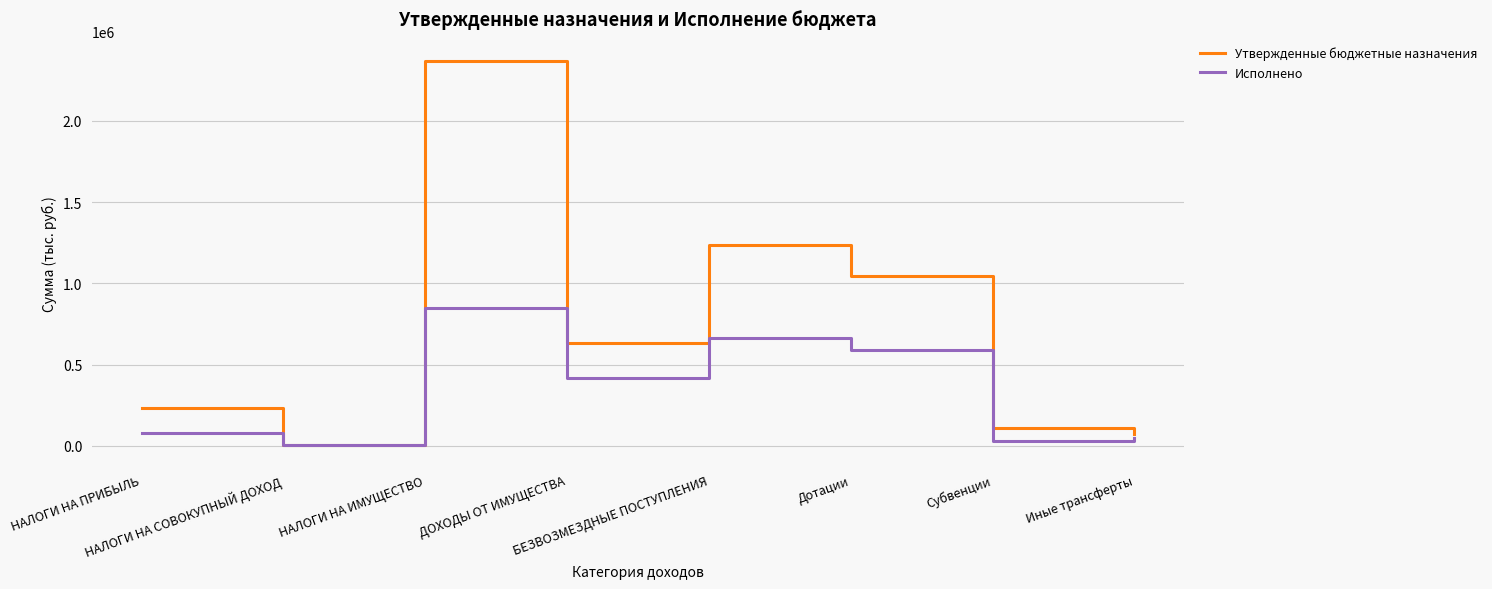

Count the number of data series in this chart.

2